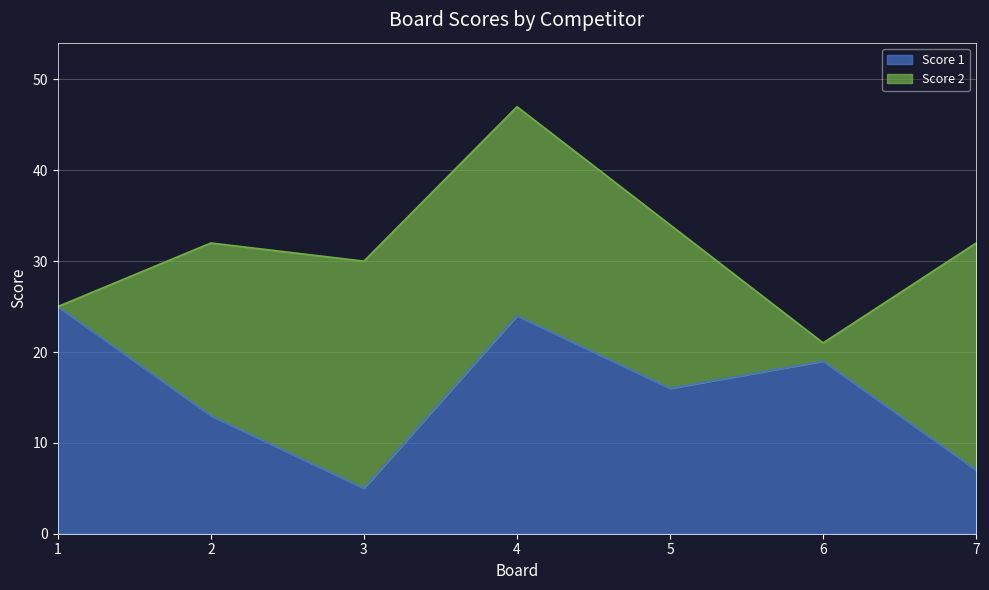

Reading right to left, what are all the values shown in this chart?

7=7	6=19	5=16	4=24	3=5	2=13	1=25